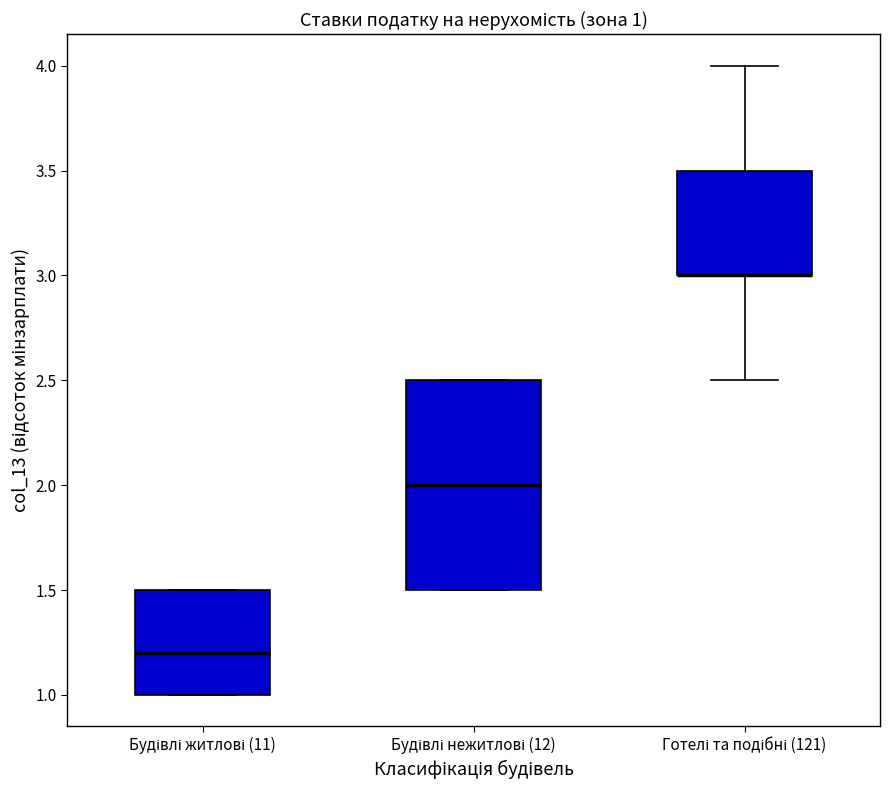

Comparing the boxes themselves (not the whiskers), which one is the tallest?

Будівлі нежитлові (12)